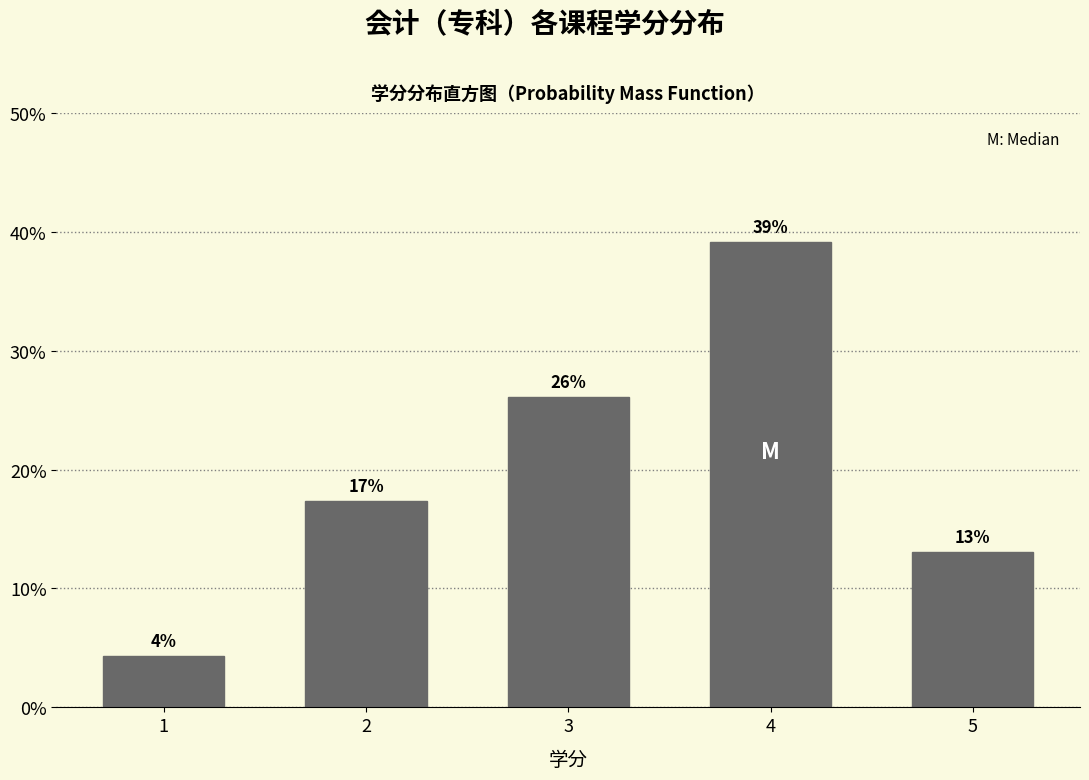

True or false: the data shows 3.3 at 5.

False